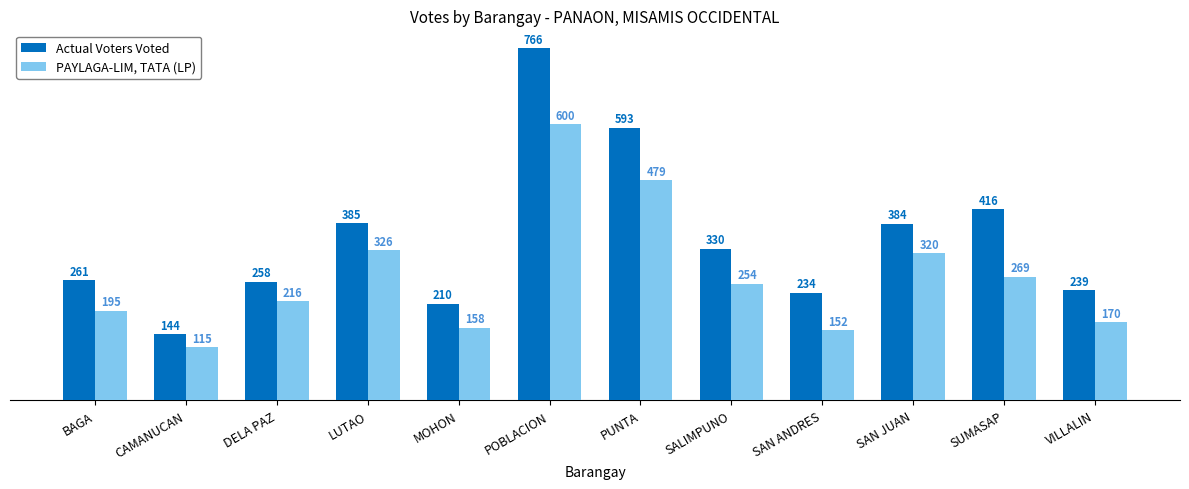

Count the number of data series in this chart.

2